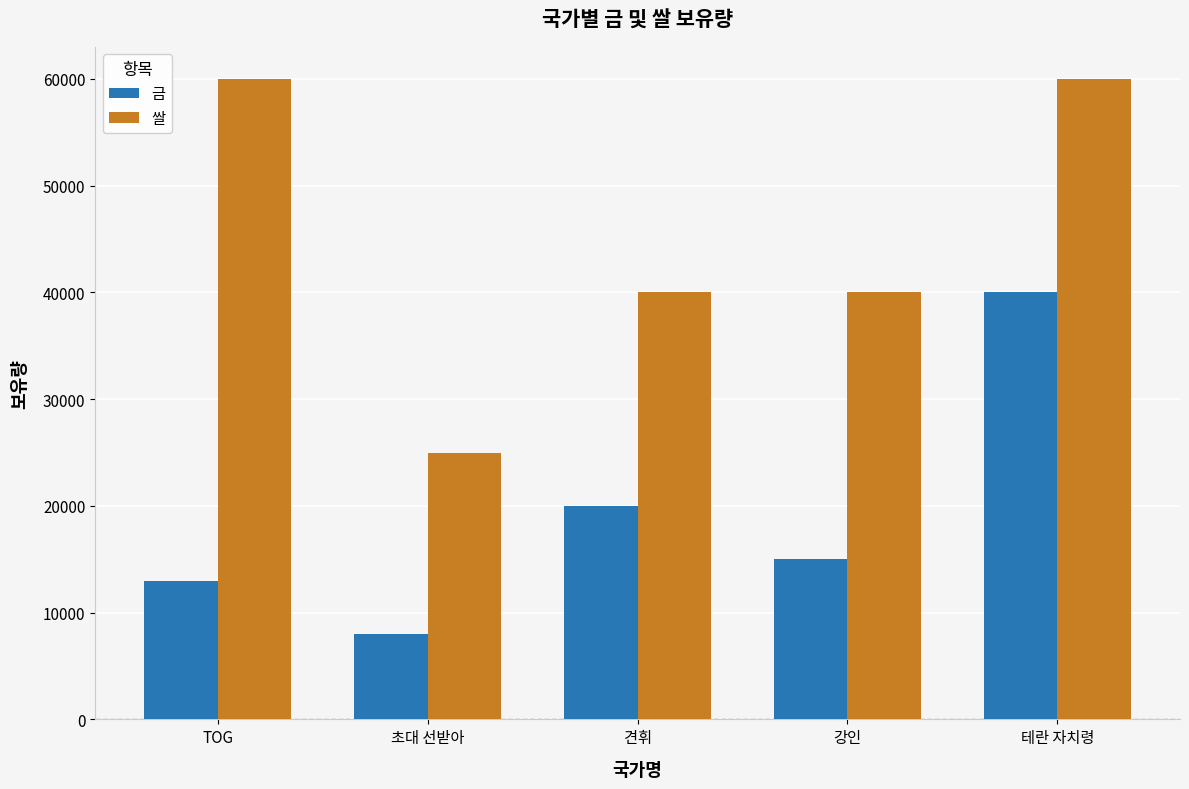

How many bars are there in total?

10